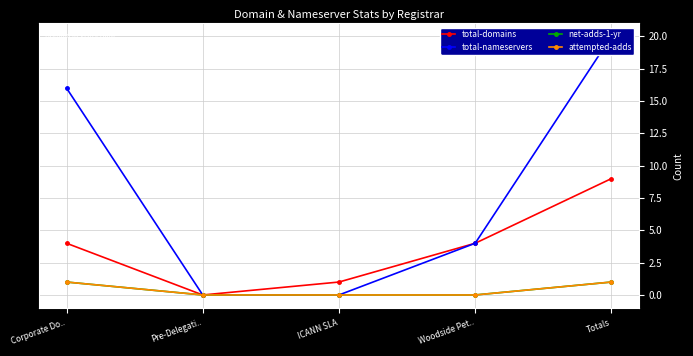

What is the difference between the second highest and minimum values in the net-adds-1-yr series?

1